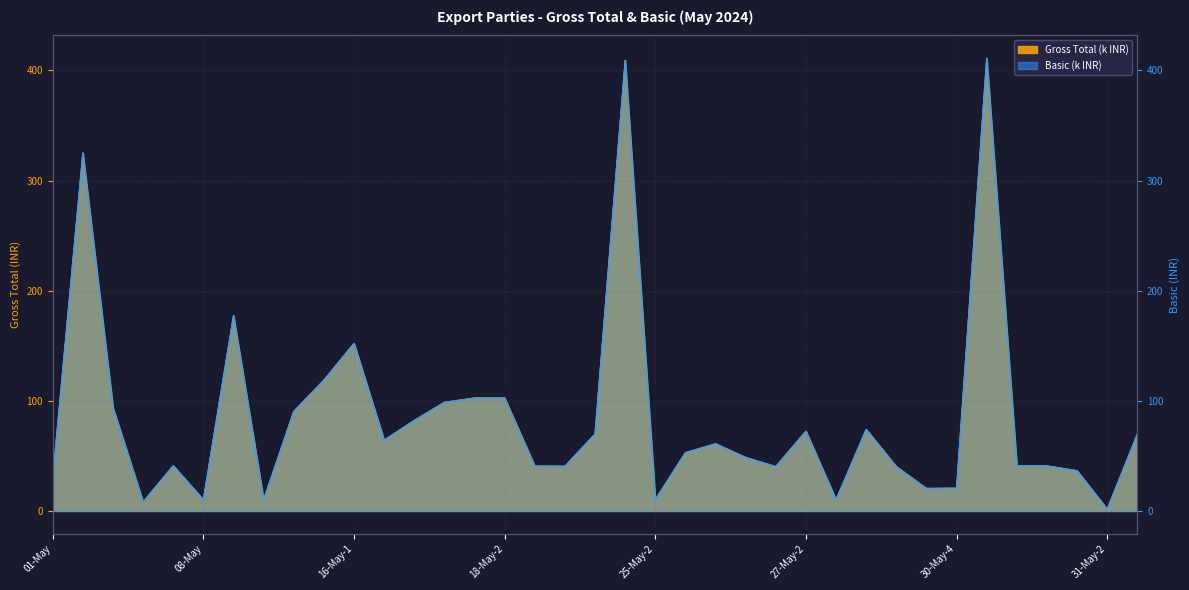

What is the label of the 37th point from the left?

31-May-3